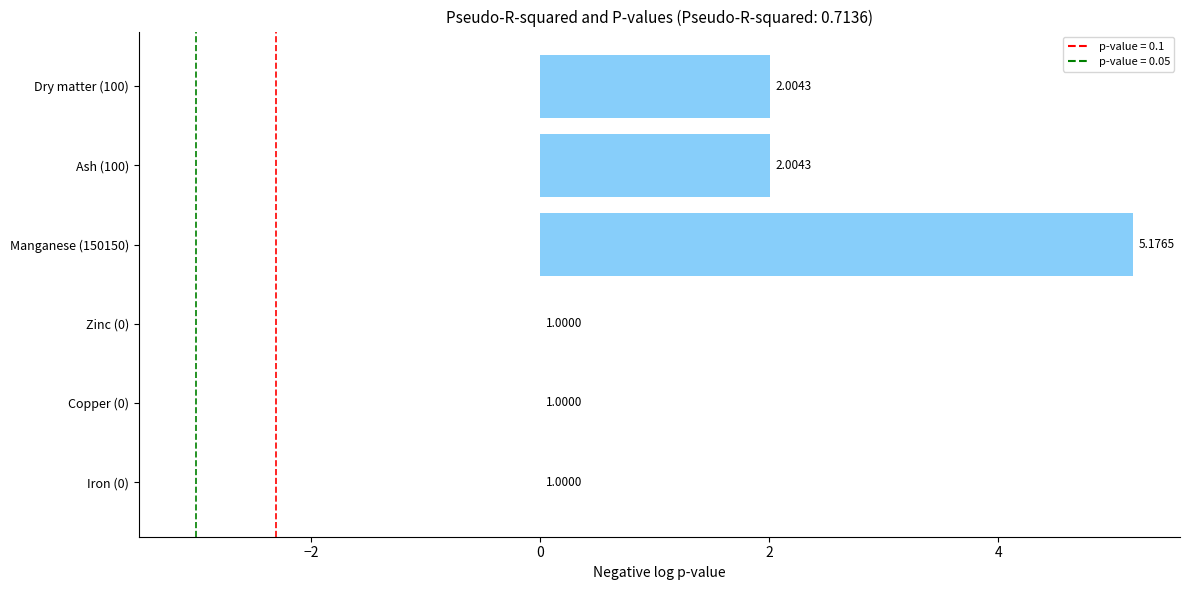

What is the sum of the values at Copper (0) and Manganese (150150)?

5.2